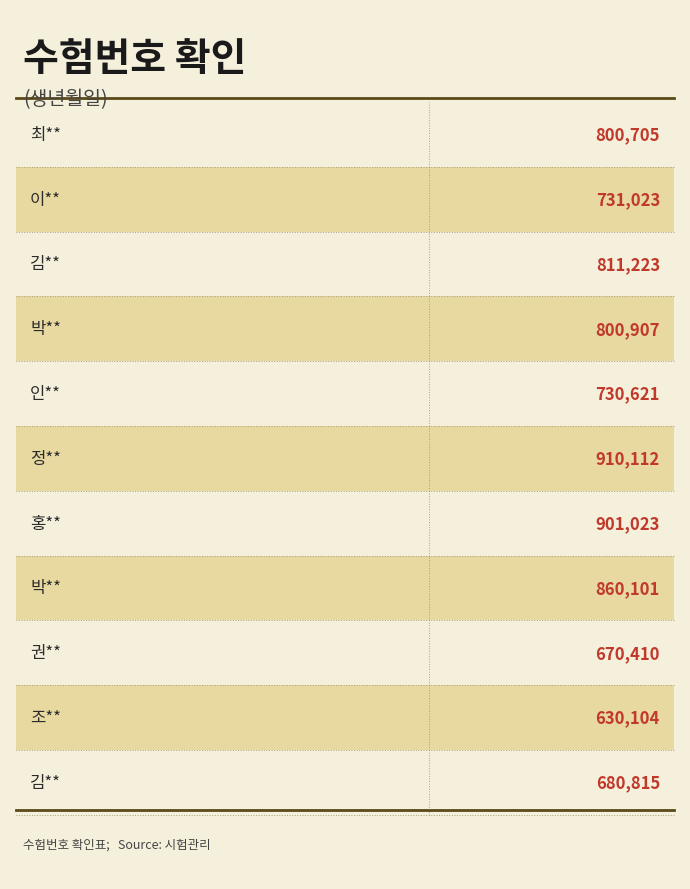

Where is the data nearest to the value 770108?

최**